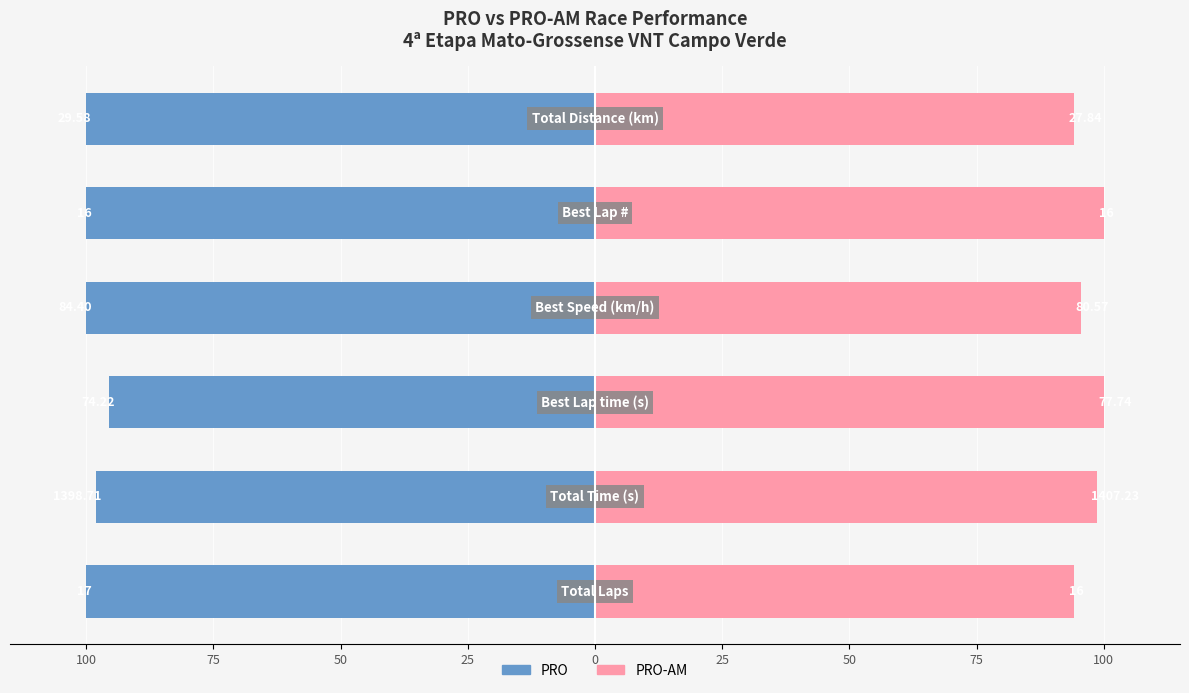

Rank the series at 75 from highest to lowest value.

PRO-AM, PRO